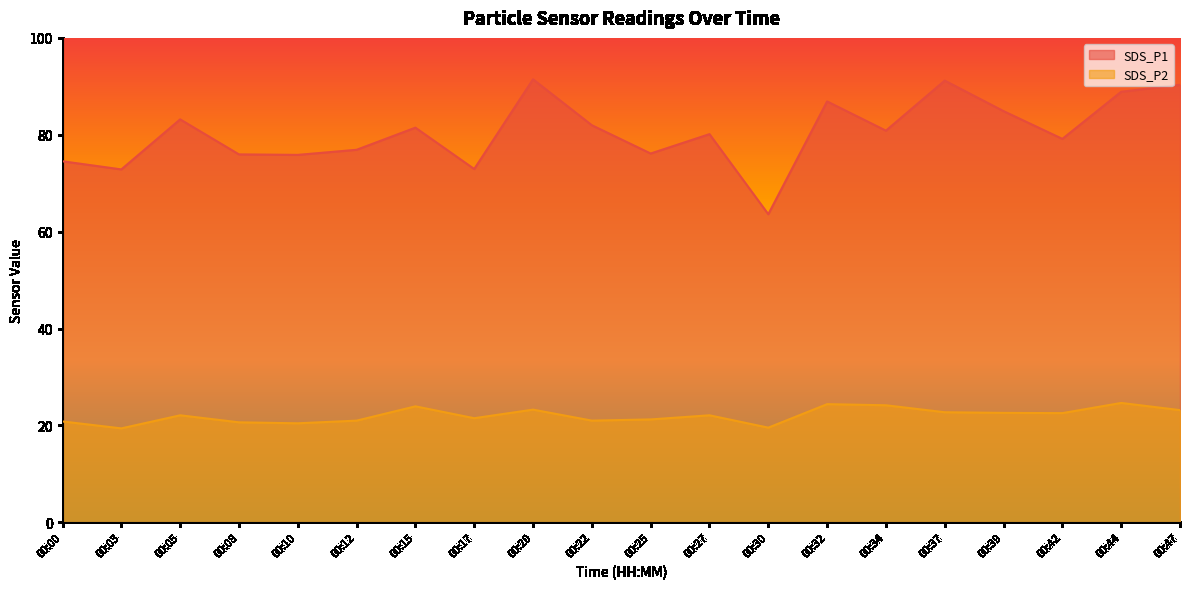

In SDS_P2, how many points are lower than both neighbors (excluding endpoints)?

6